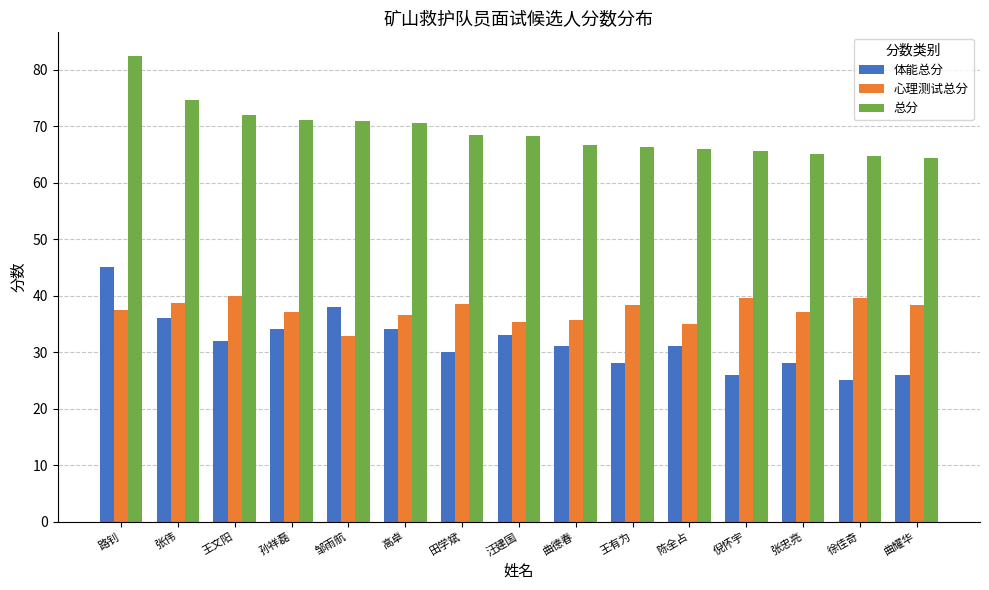

How many bars are there in each group?

3